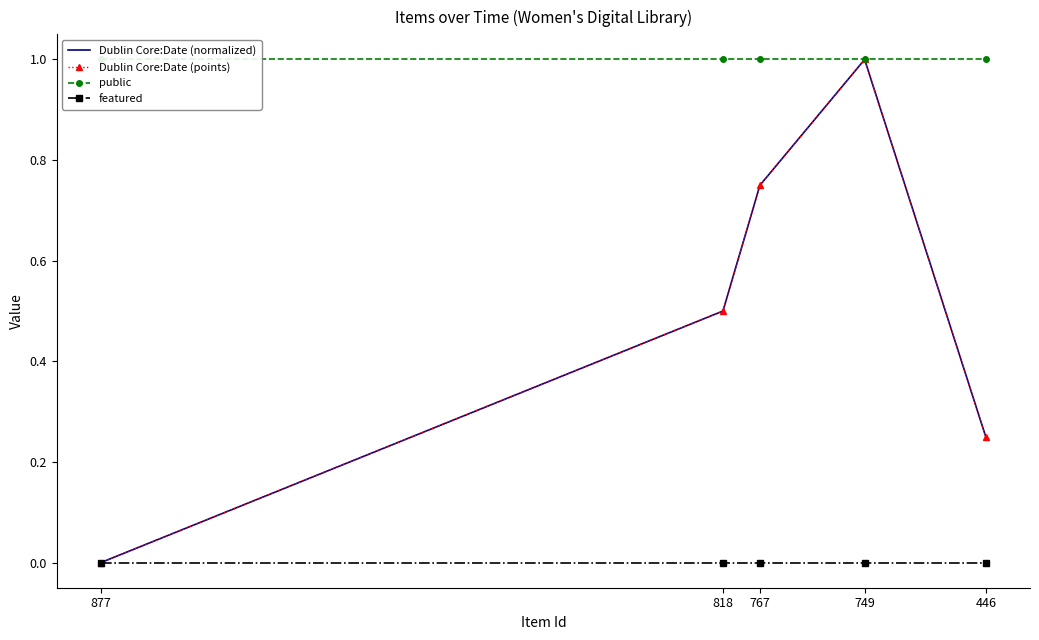

Which series has the largest range (max minus min)?

Dublin Core:Date (normalized)